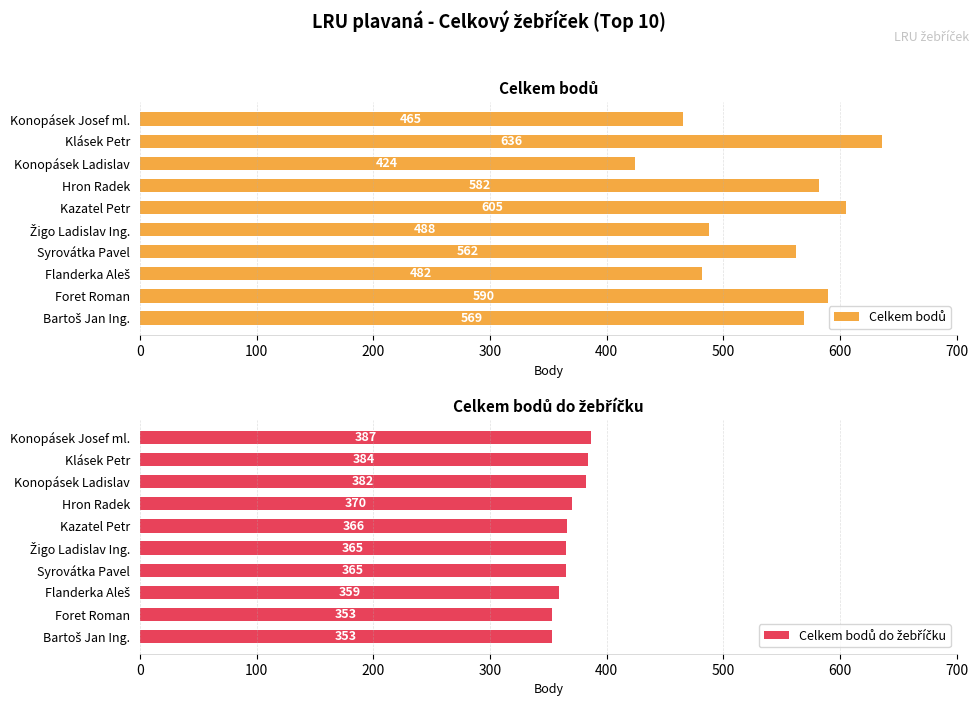

Is the value of Celkem bodů at Hron Radek greater than the value of Celkem bodů do žebříčku at Klásek Petr?

Yes